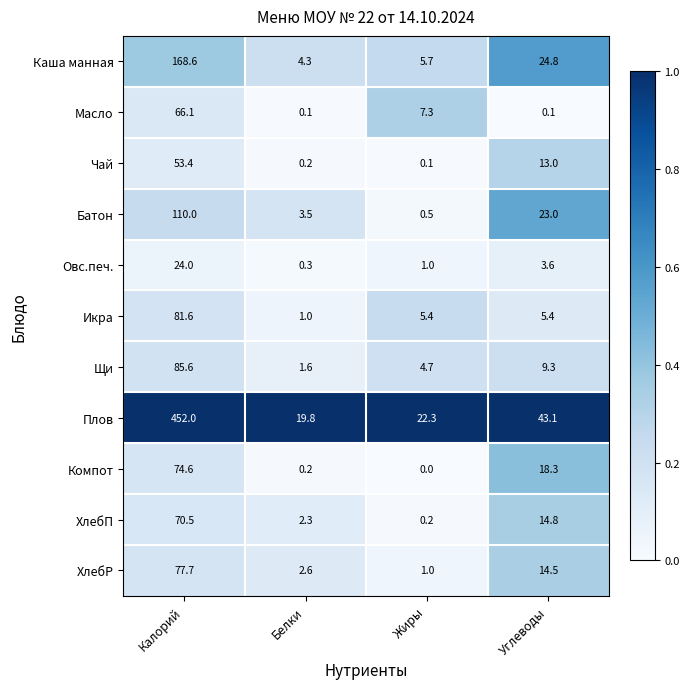

Is it true that ХлебП equals 14.8 at Углеводы?

True